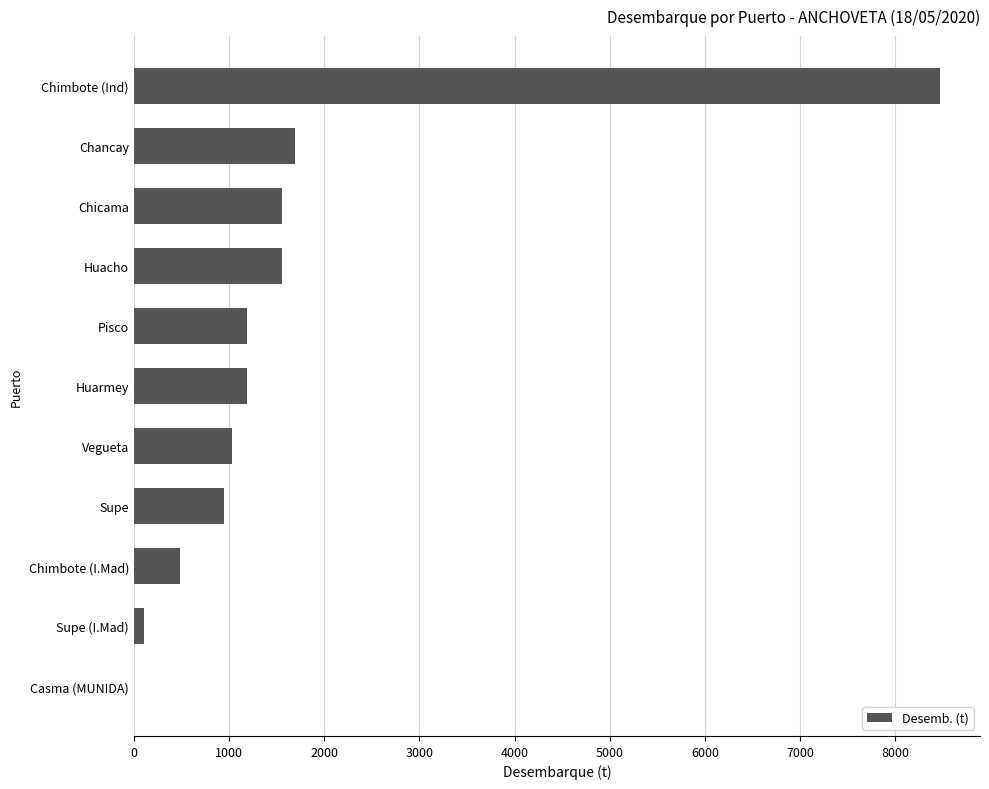

What is the maximum value shown in the chart?

8466.2